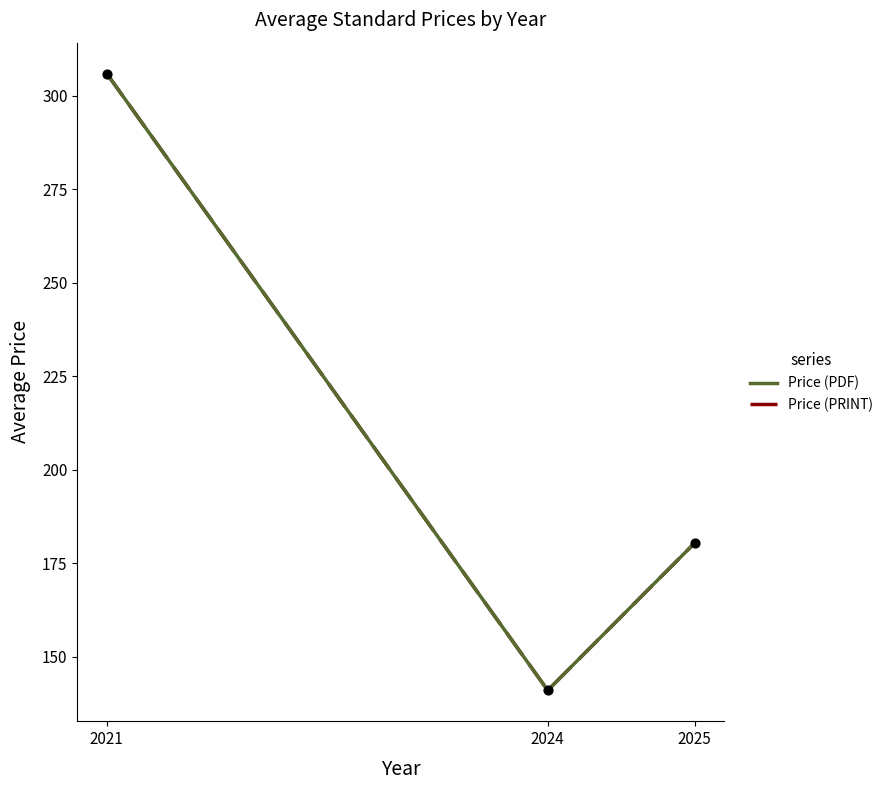

Which series has the largest total across all categories?

Price (PDF)